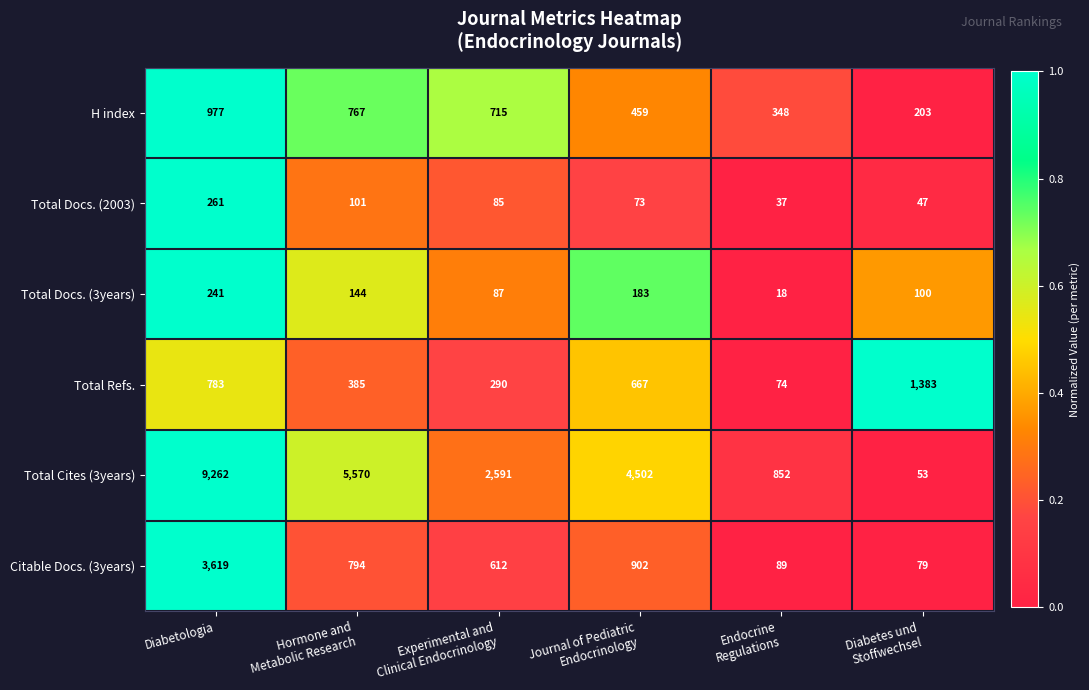

Count the number of categories in the chart.

6